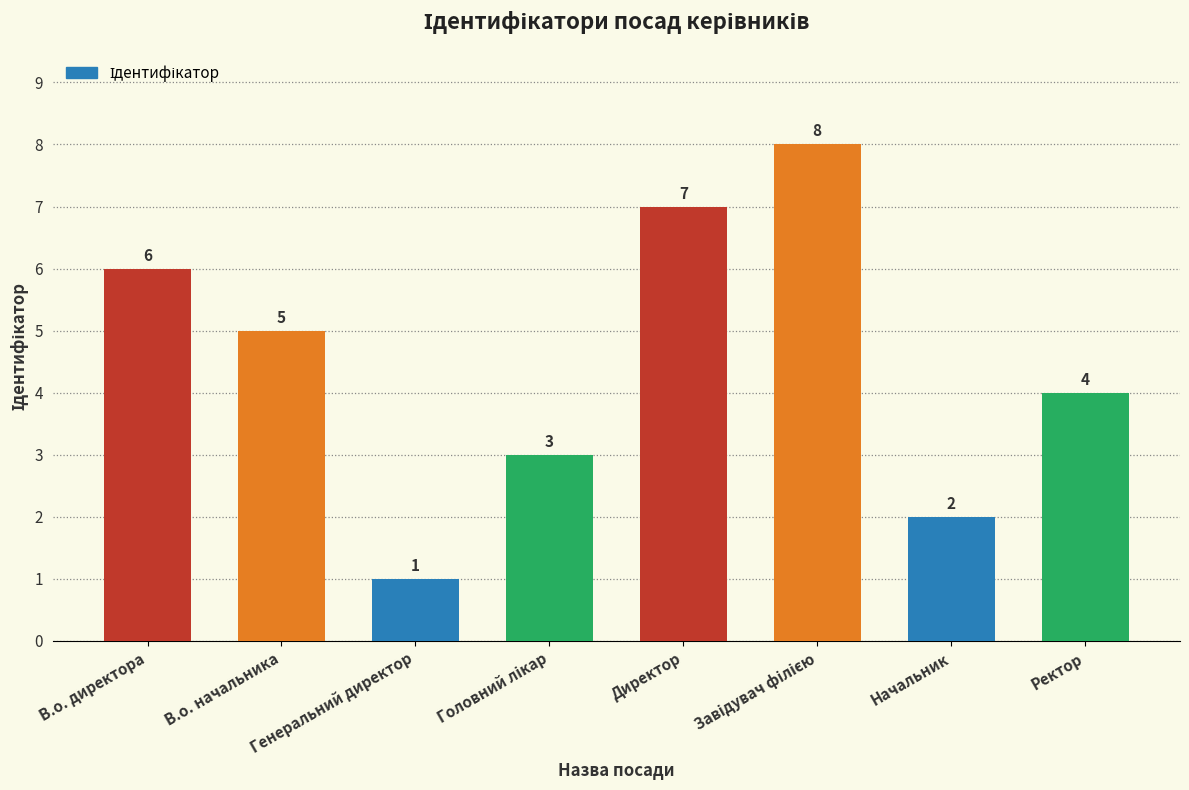

Reading left to right, transcribe all the data shown in this chart.

6	5	1	3	7	8	2	4